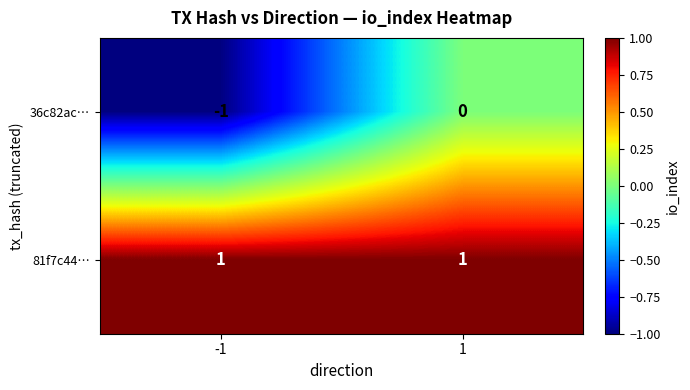

Rank the series by their maximum value, from highest to lowest.

81f7c44…, 36c82ac…